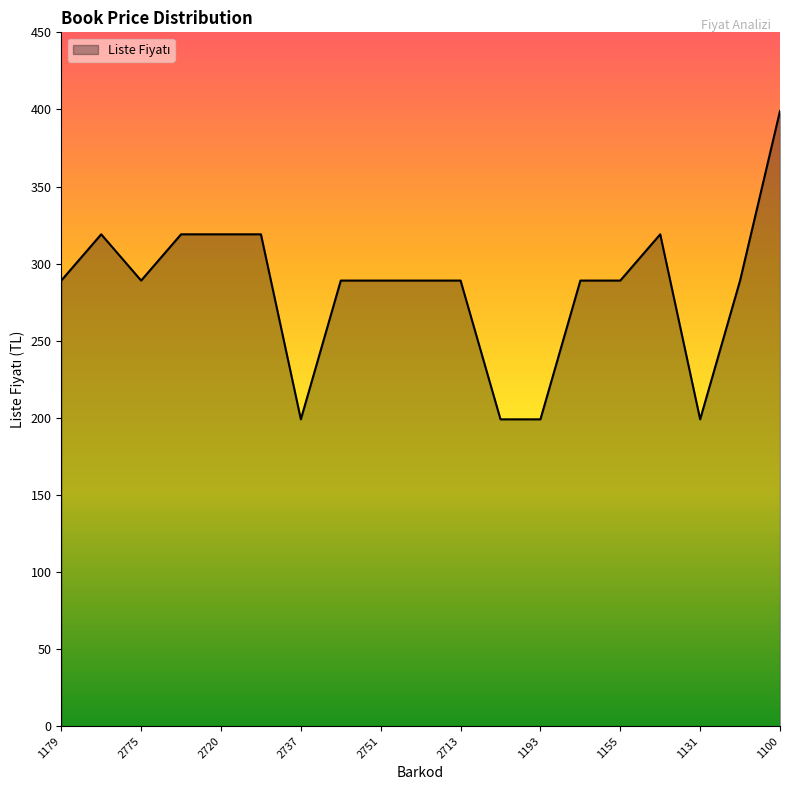

What is the difference between the second highest and minimum values?

120